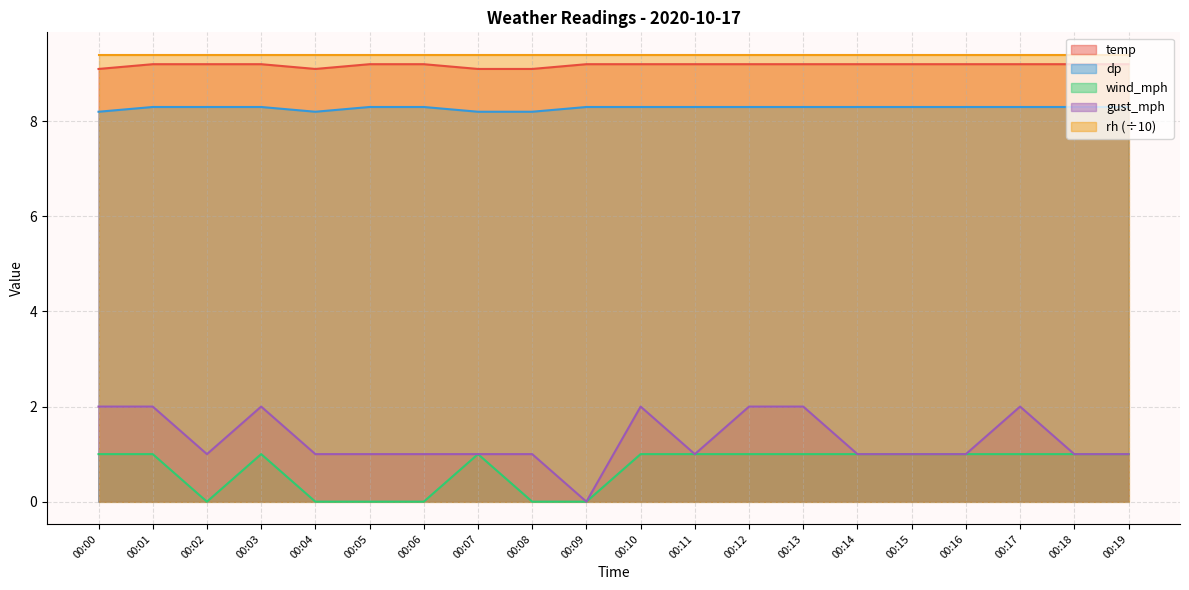

The value of gust_mph at 00:18 is 1.0. True or false?

True